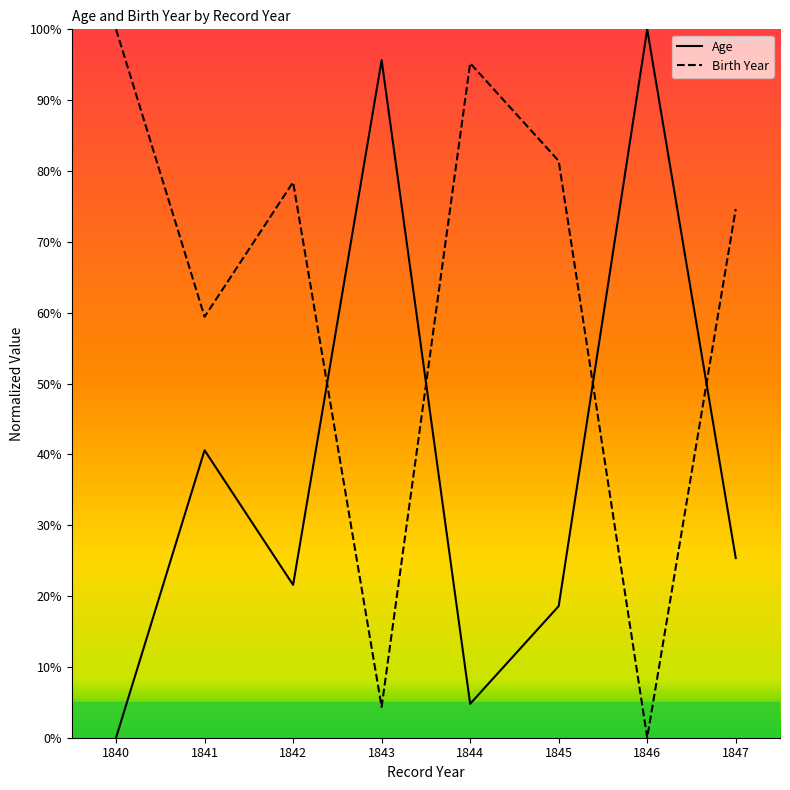

The Age series shows 25.4 at 1847. True or false?

True